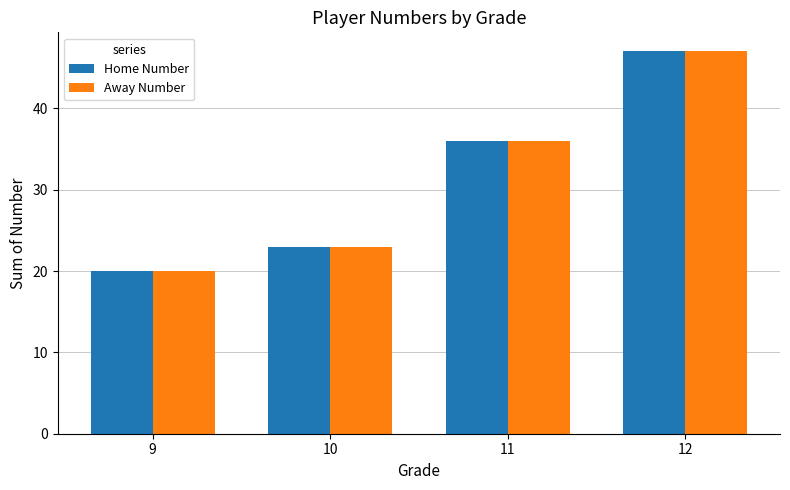

How many data points does each series have?

4